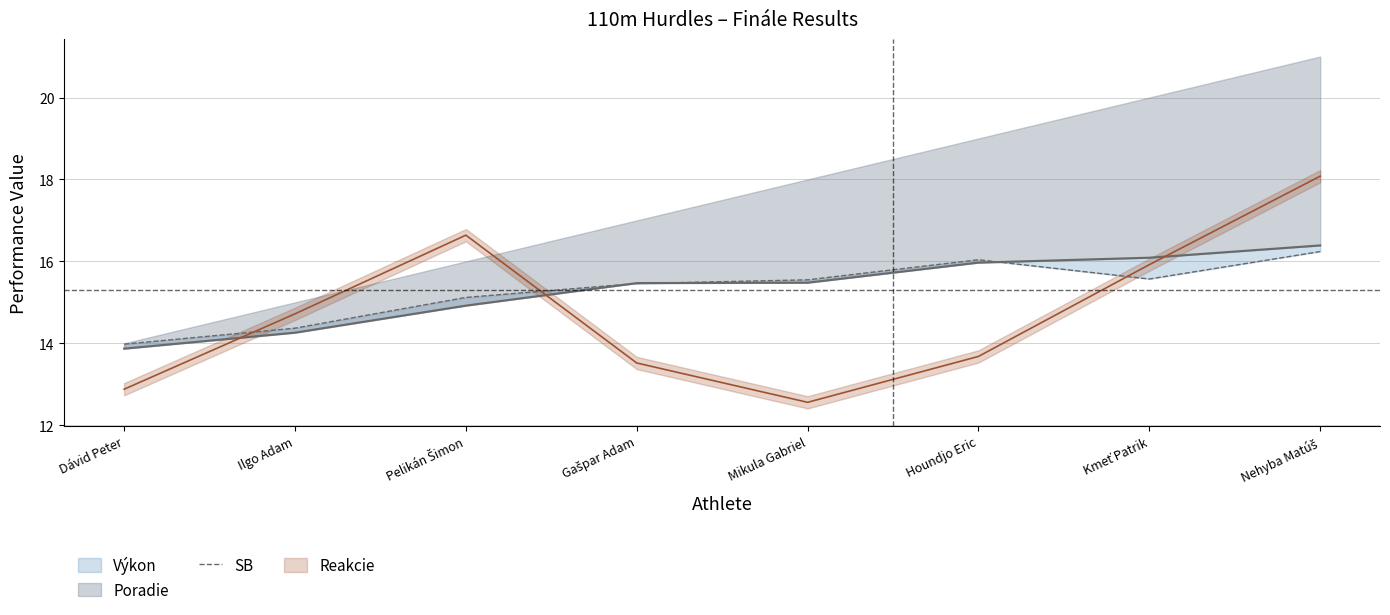

Is this an area chart (filled region under the line)?

No